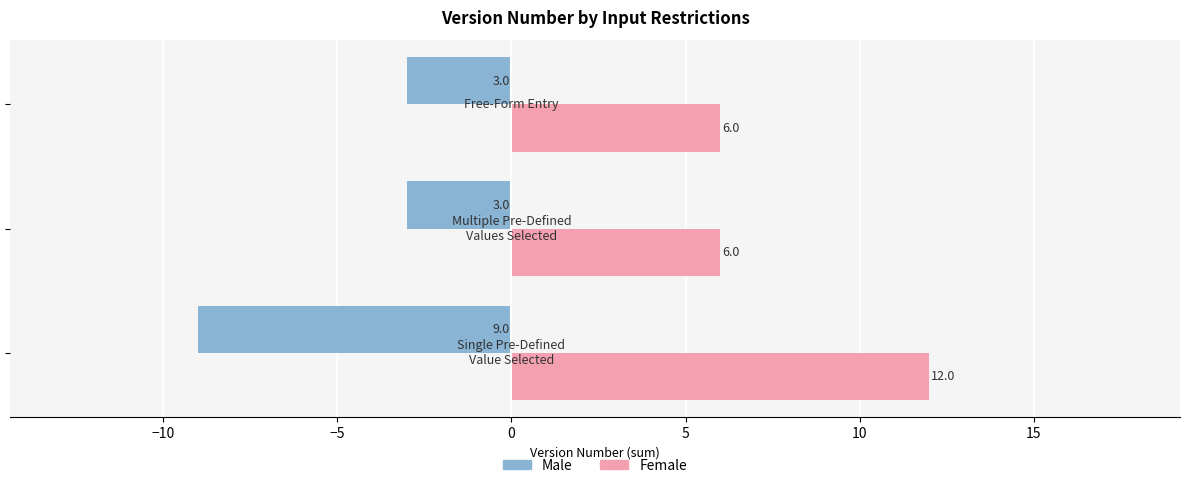

List the series in order of their overall mean, highest first.

Female, Male